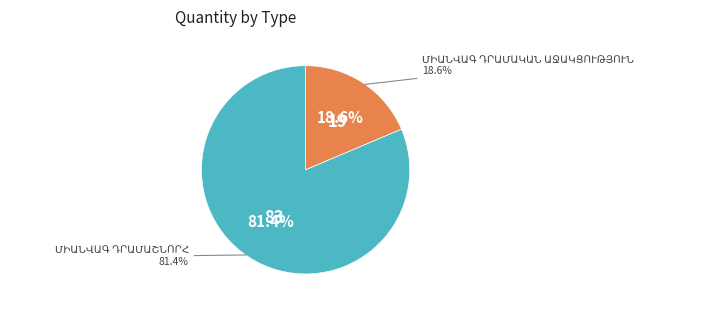

Rank the categories by value from highest to lowest.

ՄԻԱՆՎԱԳ ԴՐԱՄԱՇՆՈՐՀ, ՄԻԱՆՎԱԳ ԴՐԱՄԱԿԱՆ ԱՋԱԿՑՈՒԹՅՈՒՆ